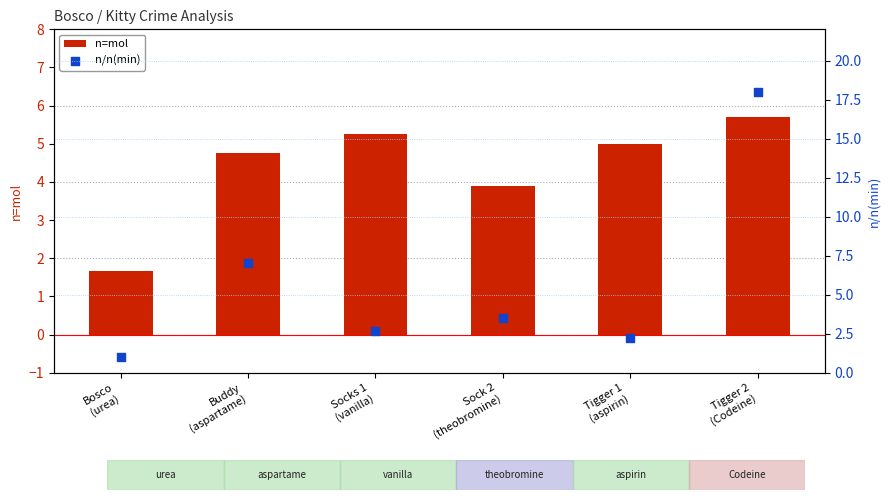

At how many categories does at least one series exceed 5?

3